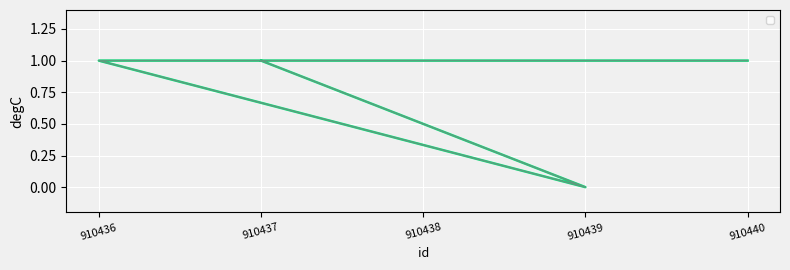

List the labels in order of value, largest first.

910437, 910436, 910438, 910440, 910439